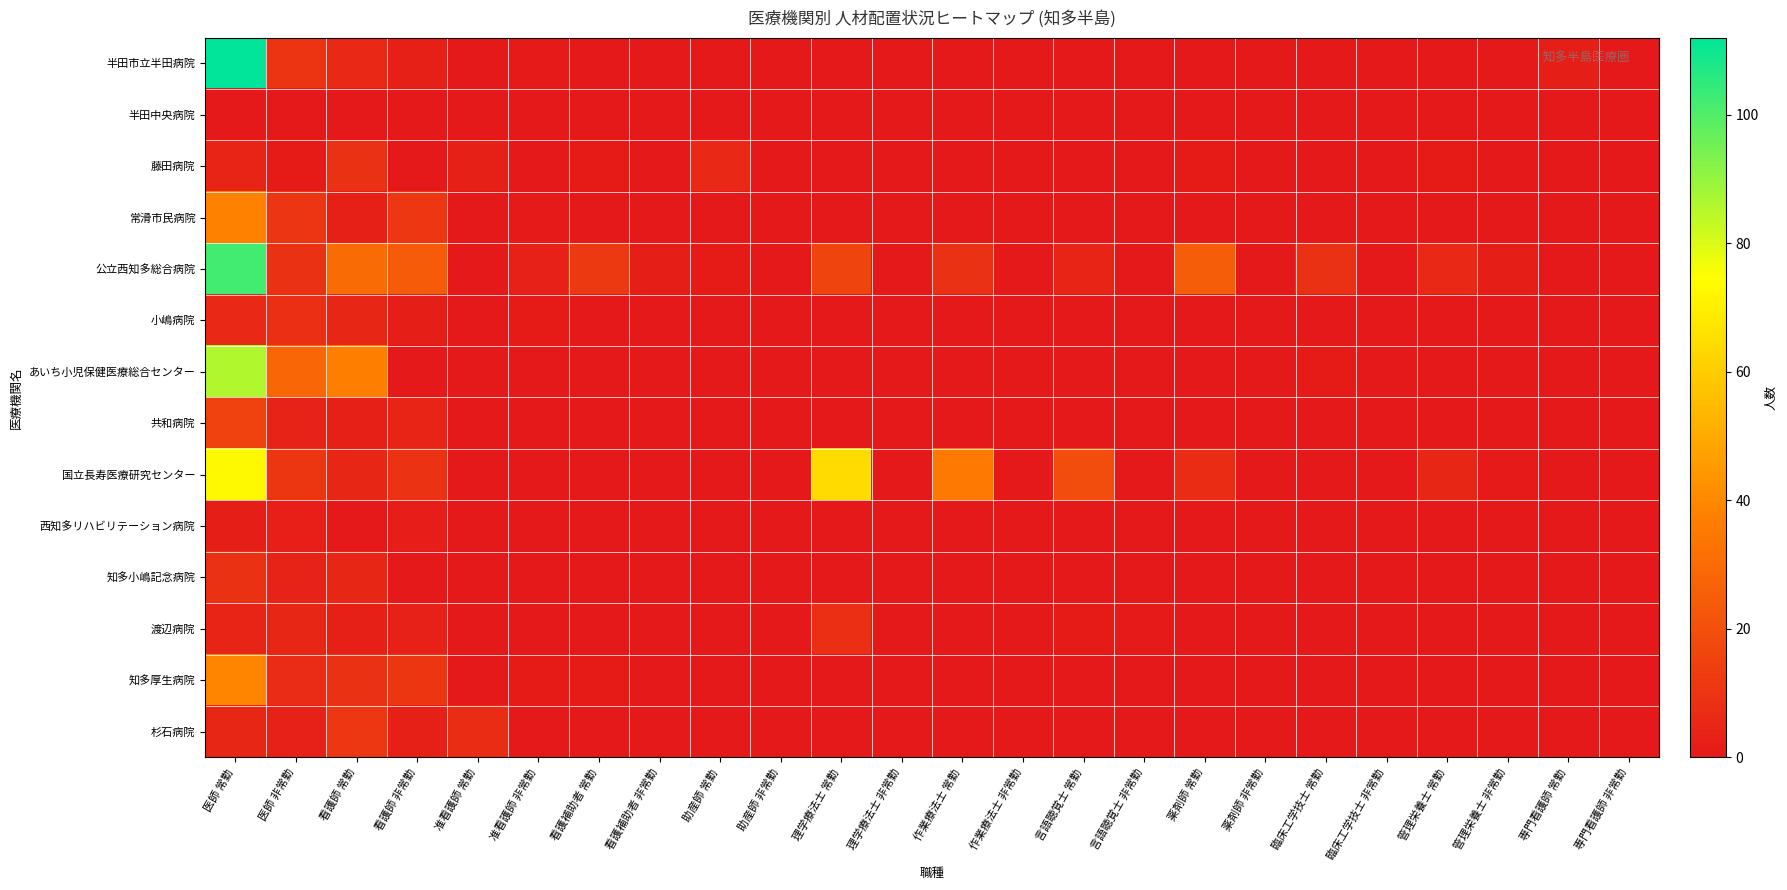

At which category is the sum across all series the highest?

医師 常勤